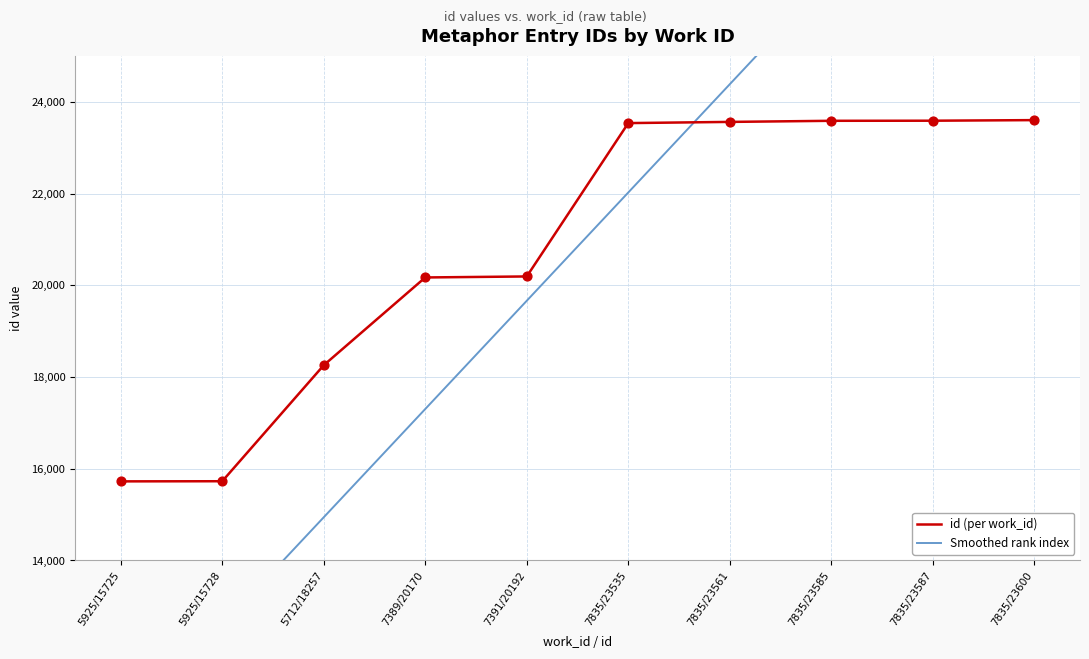

Which series has the largest total across all categories?

Smoothed rank index